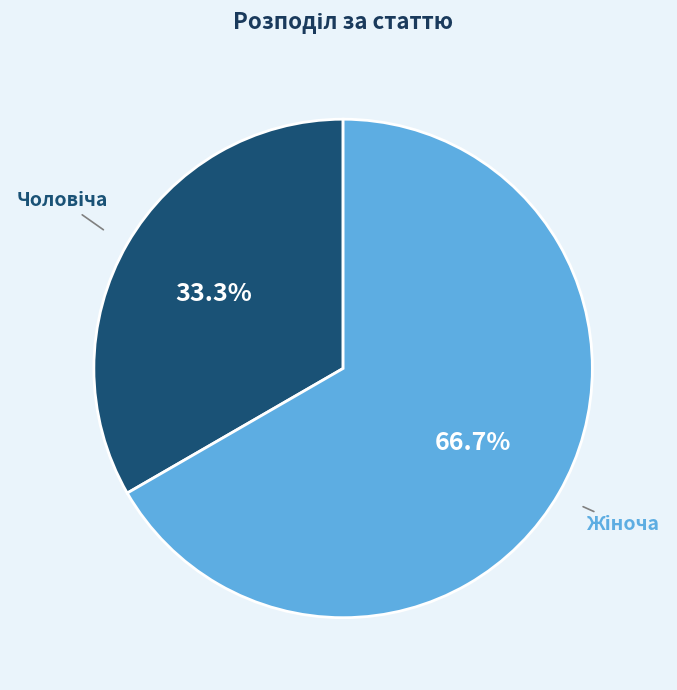

How many segments does this pie chart have?

2